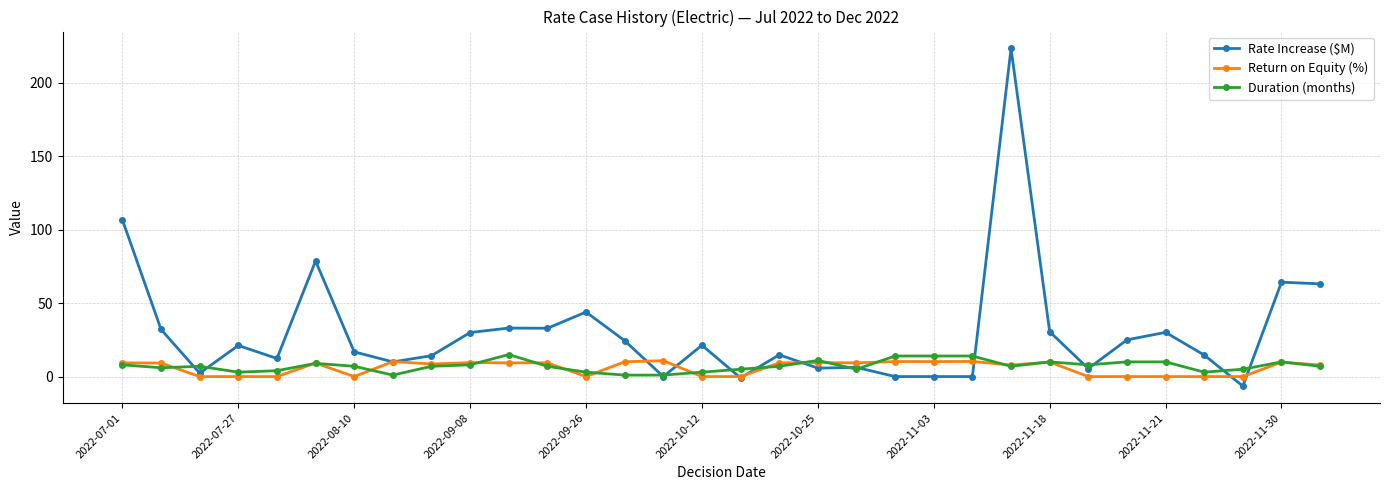

Which series has the largest range (max minus min)?

Rate Increase ($M)